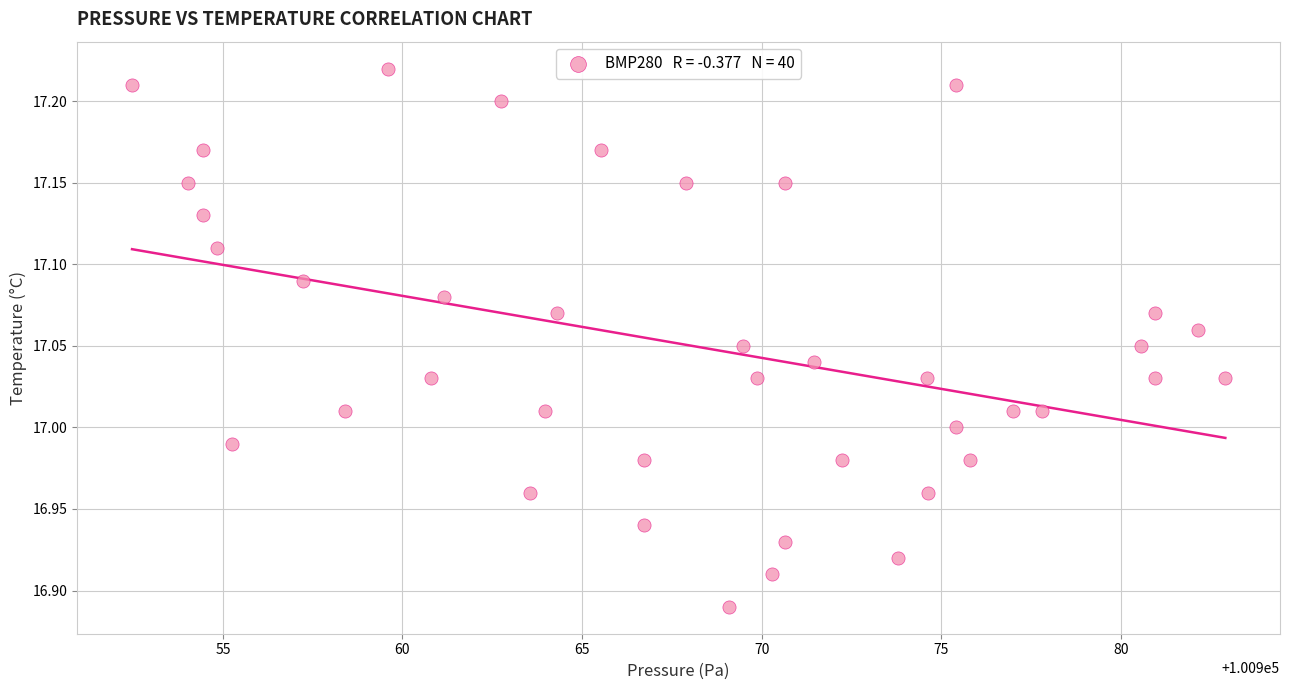

What is the range of Y values (max minus min)?

0.3